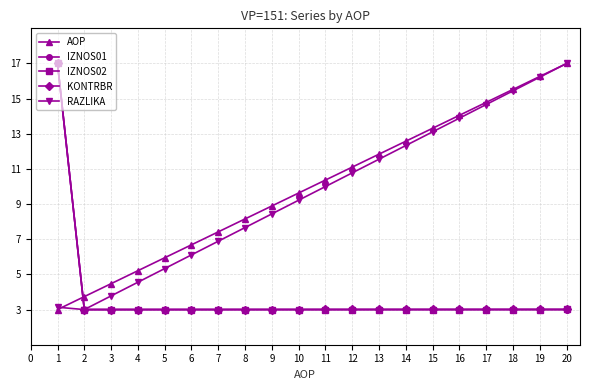

What is the spread (max minus min) of values at 14?

9.6